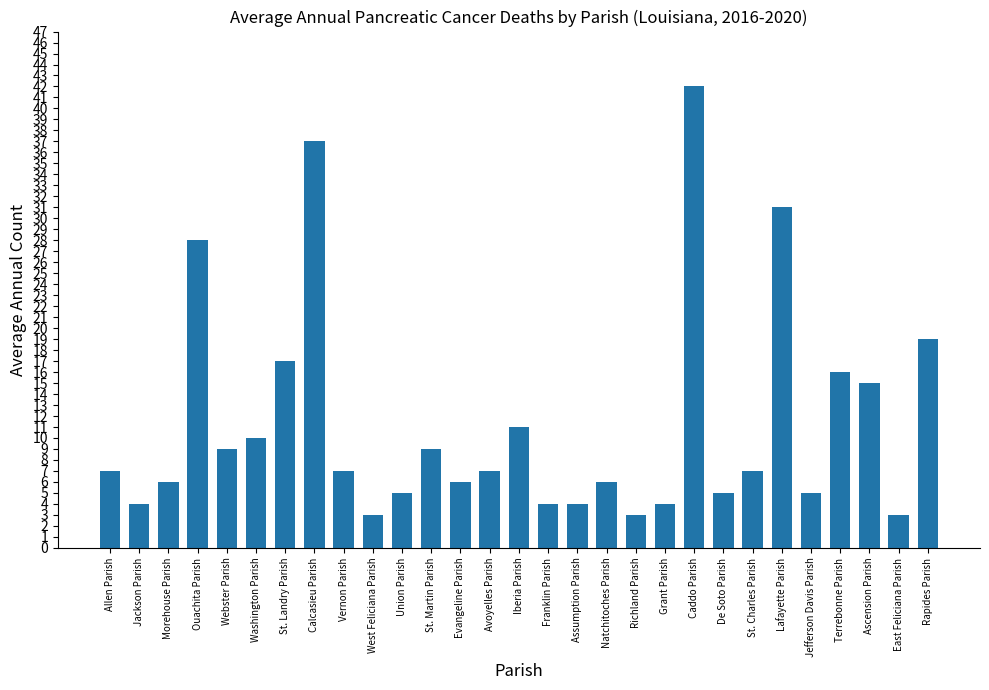

How many series are shown in this chart?

1